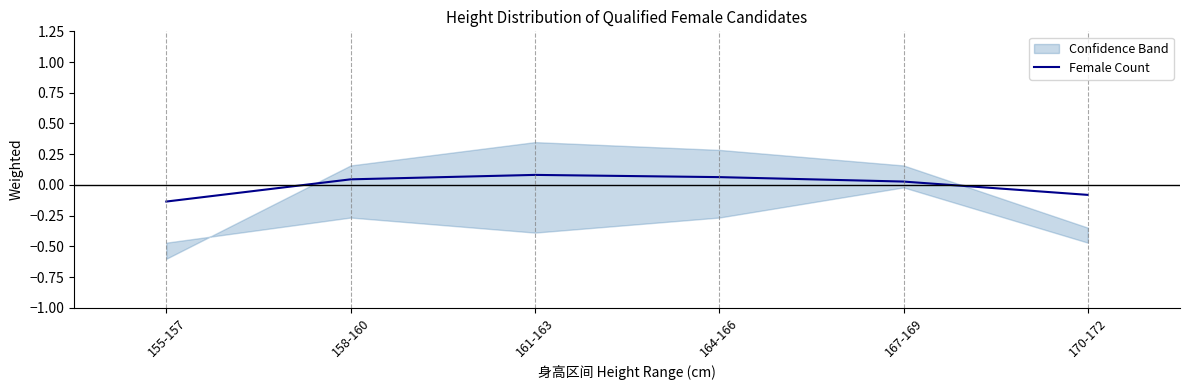

True or false: the data shows 0.0 at 158-160.

False